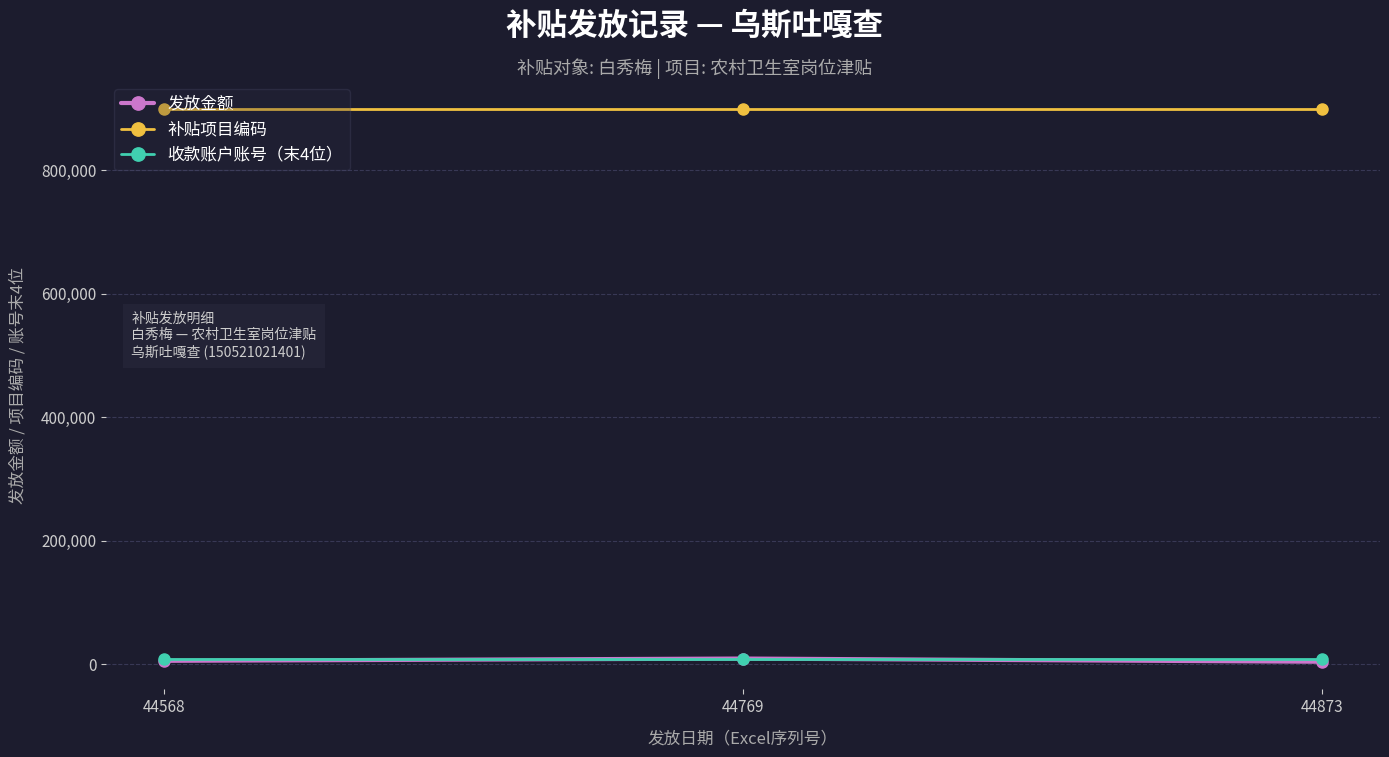

What is the minimum value shown in the chart?

3788.2